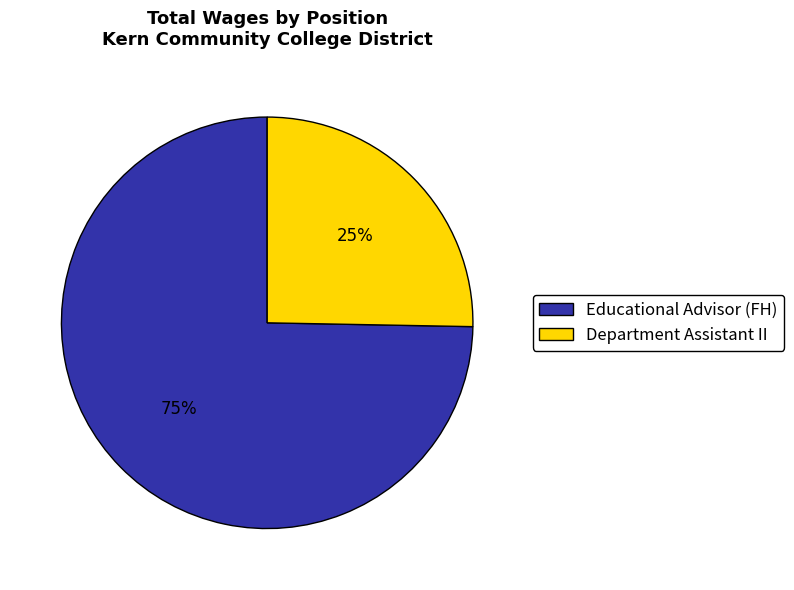

Which slice is the largest?

Educational Advisor (FH)